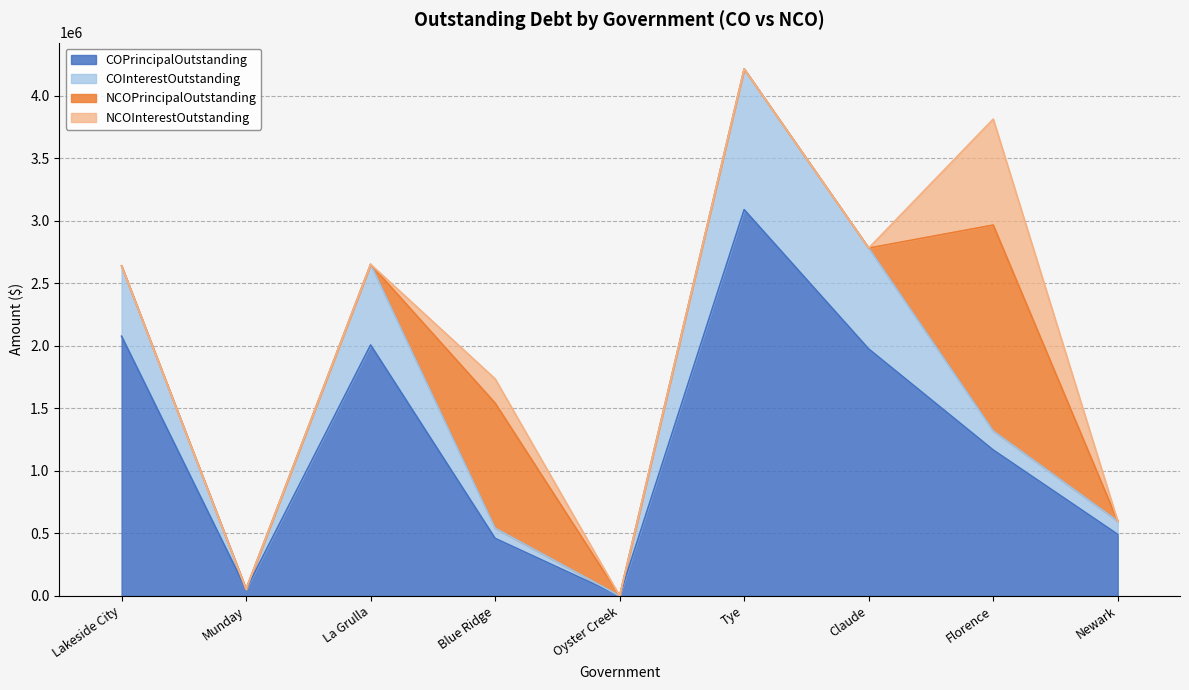

What is the total value across all series at La Grulla?

2652038.7